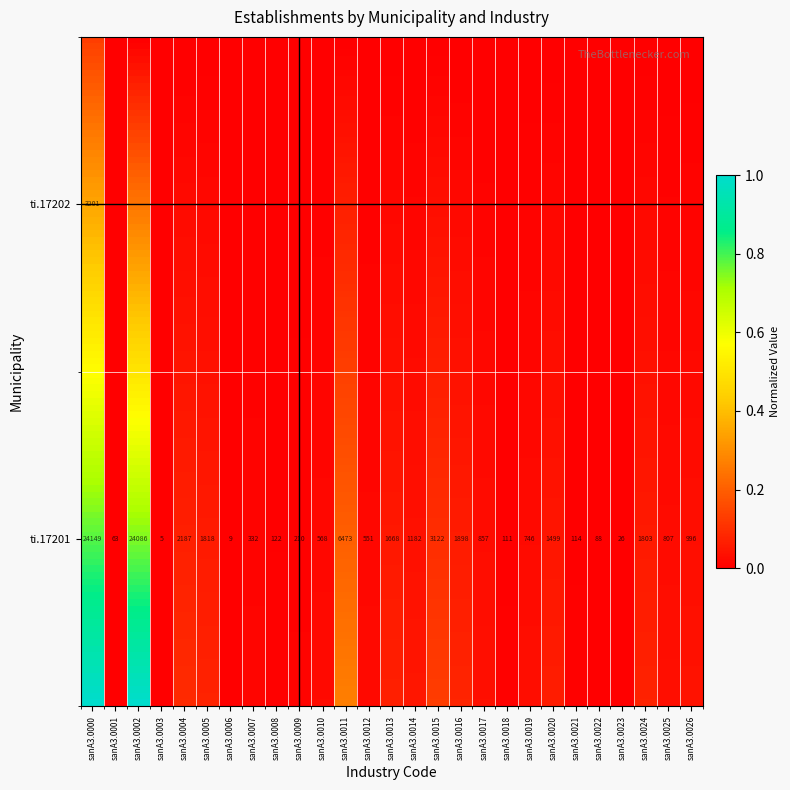

How many data points in ti.17202 are above 0?

1